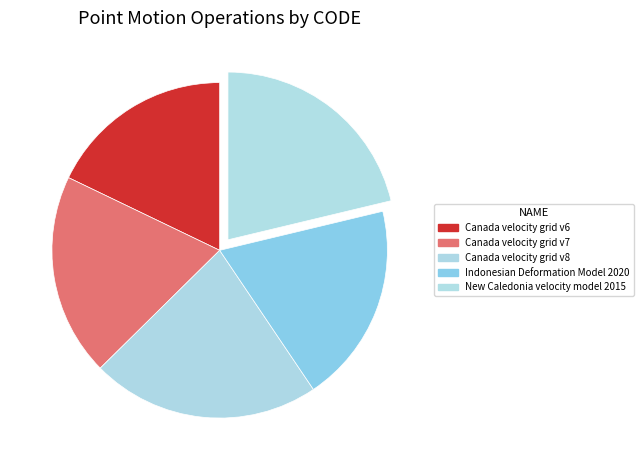

Which slice is the largest?

Canada velocity grid v8